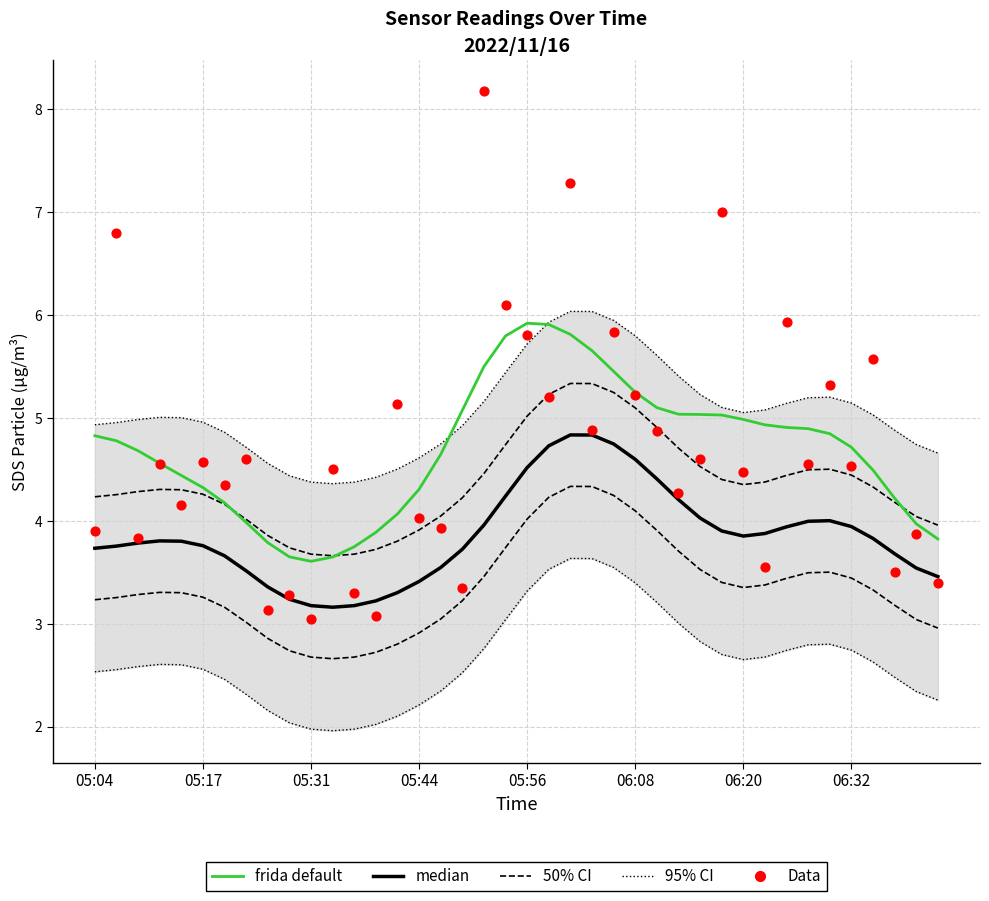

What are all the series names shown in the legend?

95% CI, 50% CI, median, frida default, Data